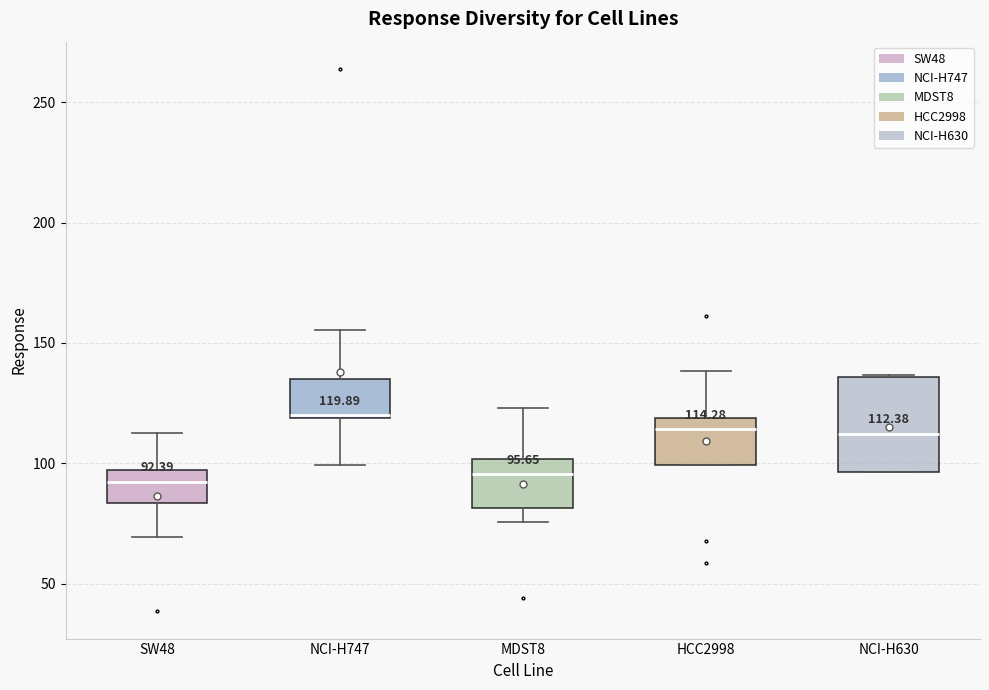

Comparing the boxes themselves (not the whiskers), which one is the tallest?

NCI-H630